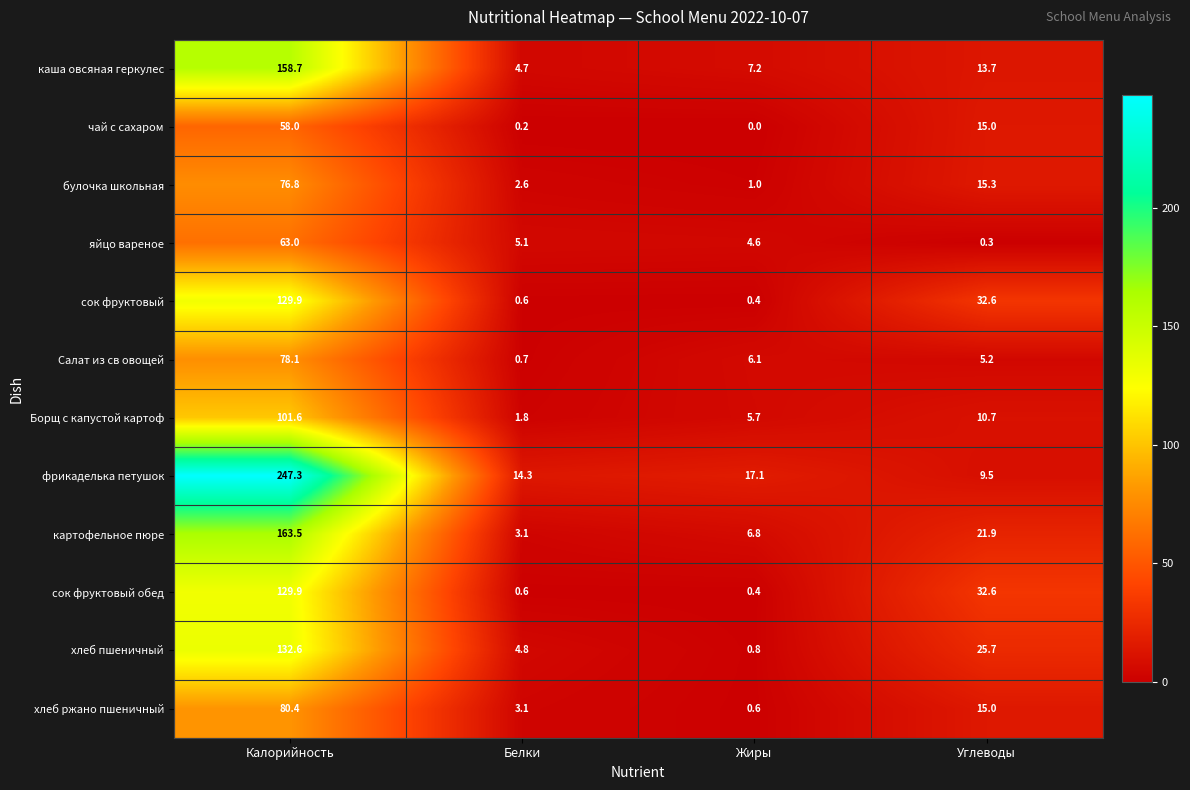

True or false: Салат из св овощей has a value of 10.6 at Жиры.

False